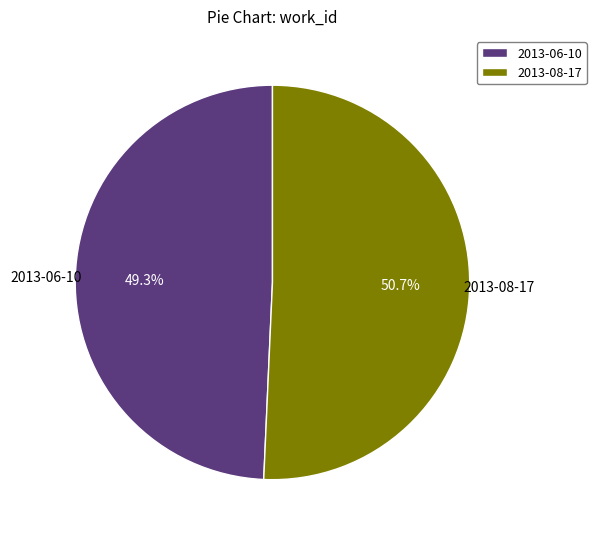

To the nearest percent, what is the difference between the 2013-08-17 and 2013-06-10 slice percentages?

1%